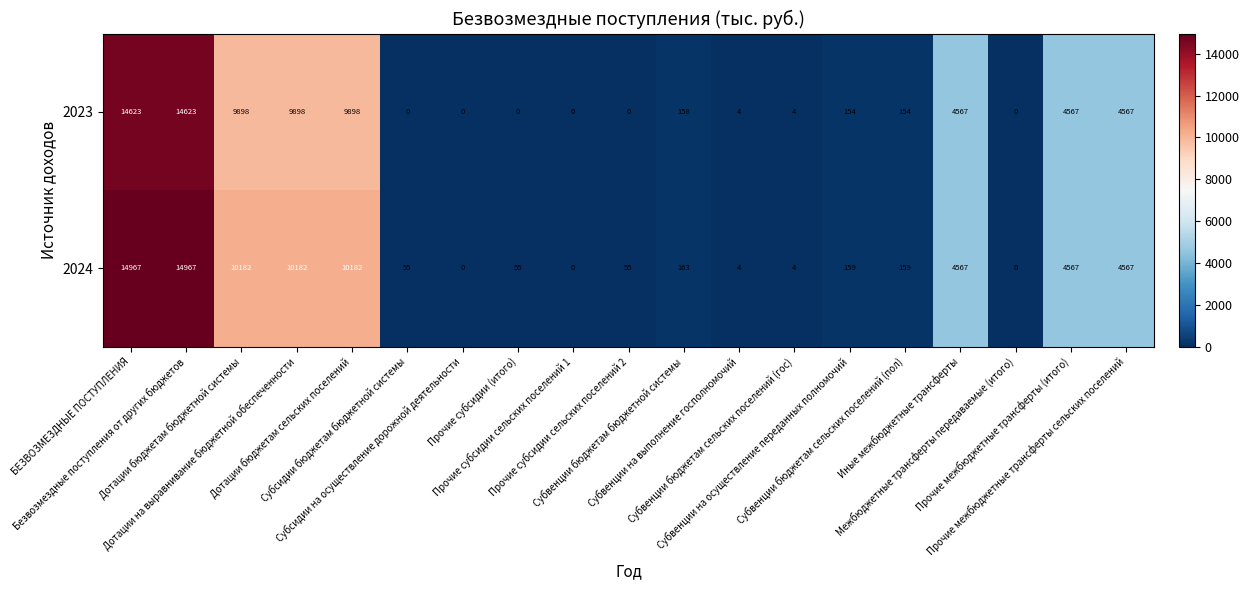

How many data points in 2024 are less than 159?

8